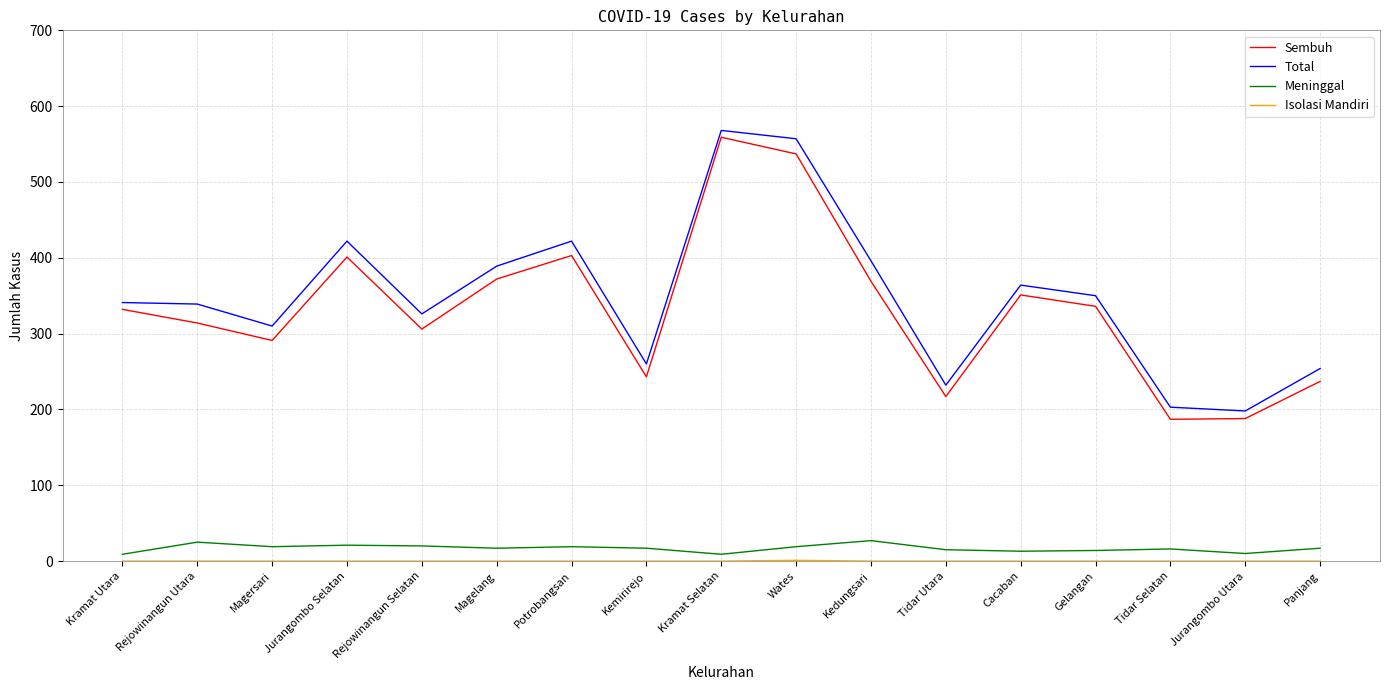

True or false: Meninggal and Total cross at least once.

False